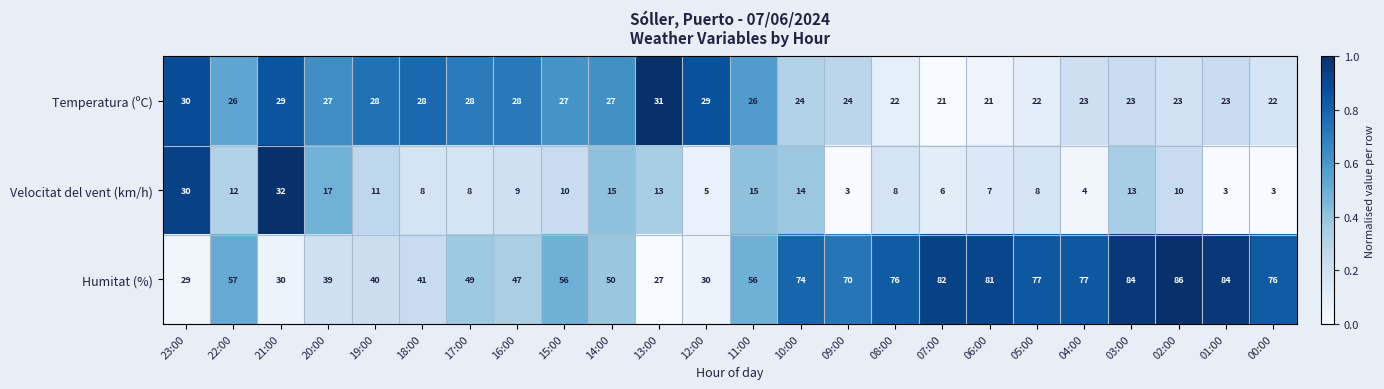

At how many categories does at least one series exceed 10?

24